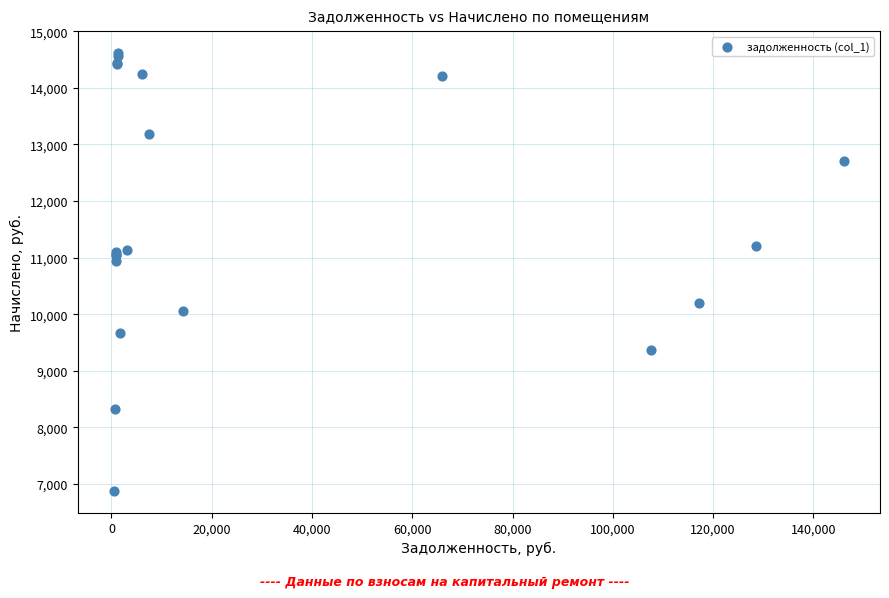

What Y value in the scatter plot is closest to 10748?

10939.0